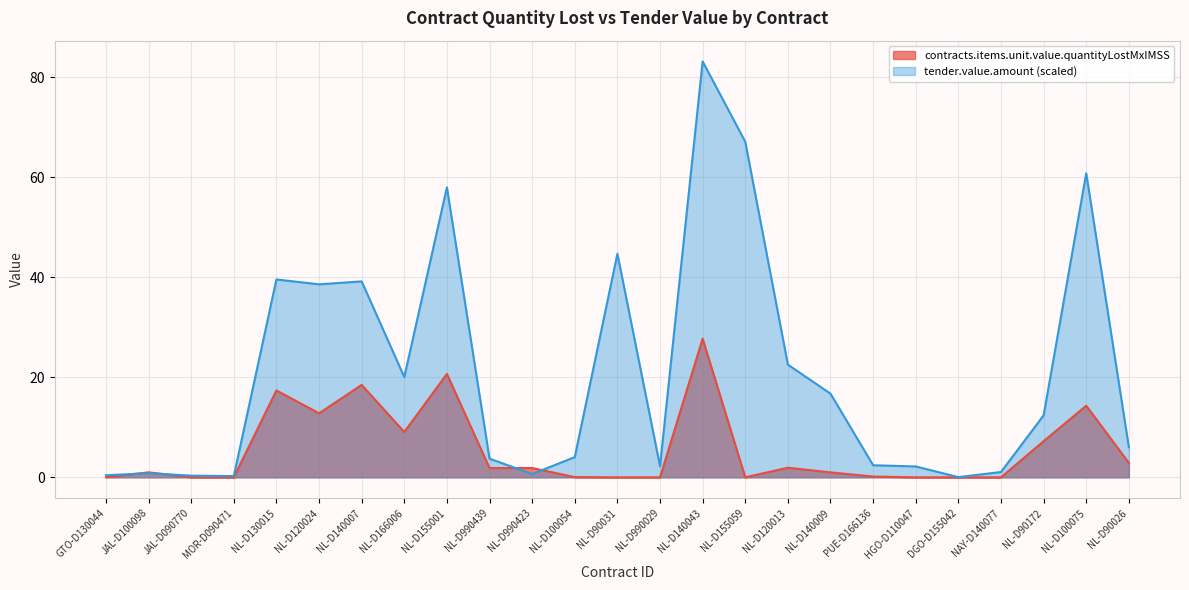

What is the total value across all series at NL-D100054?

4.1